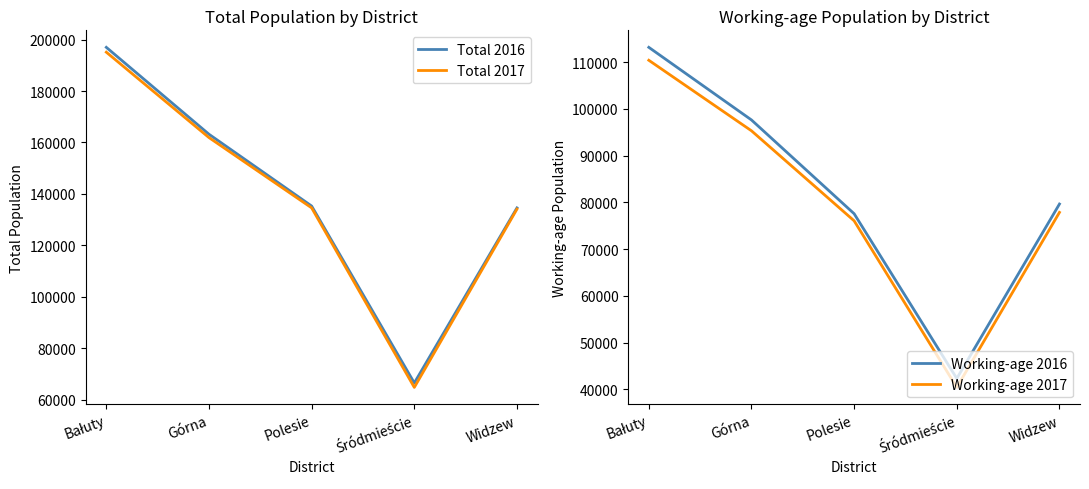

Reading left to right, transcribe all the data shown in this chart.

Total 2016: 196988	163192	135279	66489	134555
Total 2017: 195104	161896	134566	64760	134096
Working-age 2016: 113178	97638	77571	42318	79647
Working-age 2017: 110411	95318	76053	40408	77857